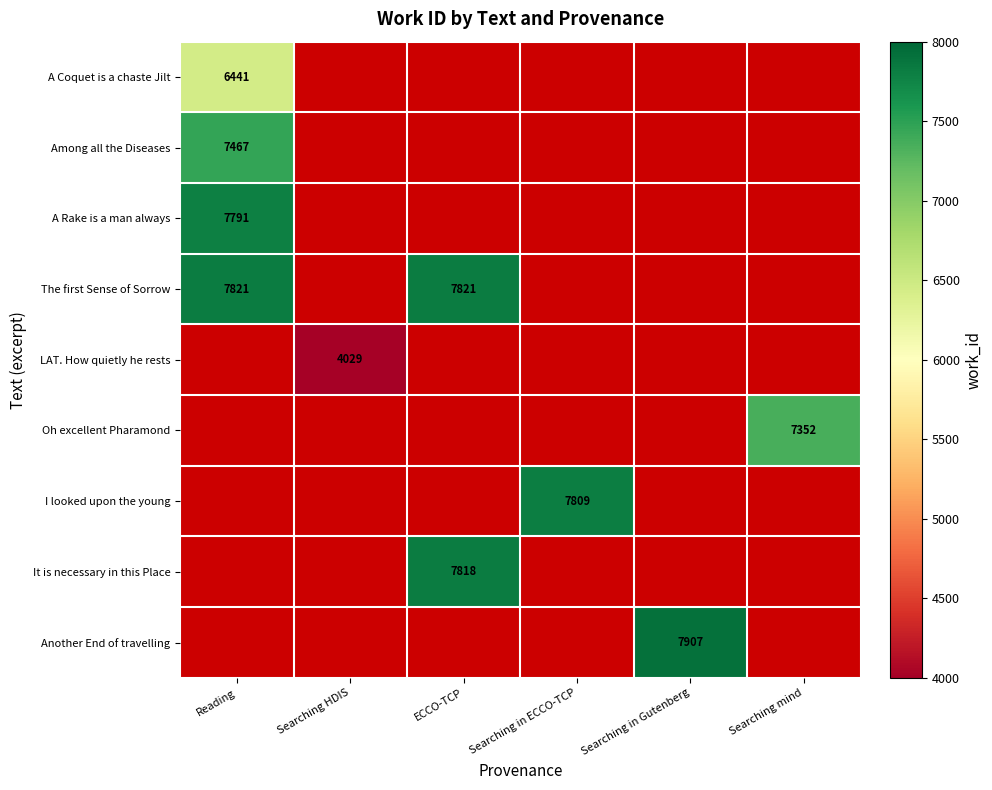

At which category does the chart reach its peak across all series?

Searching in Gutenberg